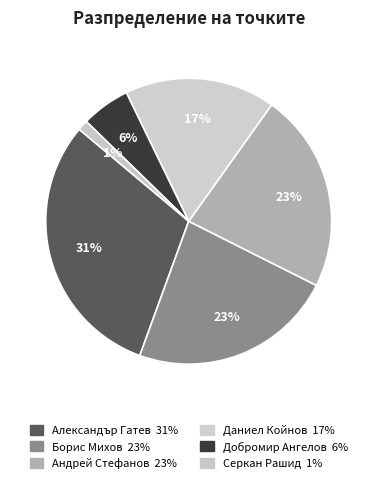

How many segments does this pie chart have?

6